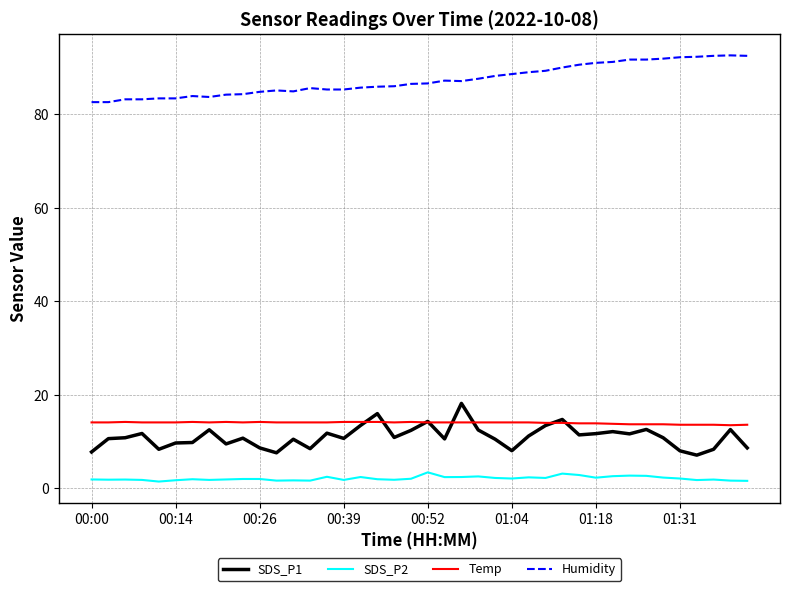

True or false: SDS_P2 and SDS_P1 intersect in this chart.

False